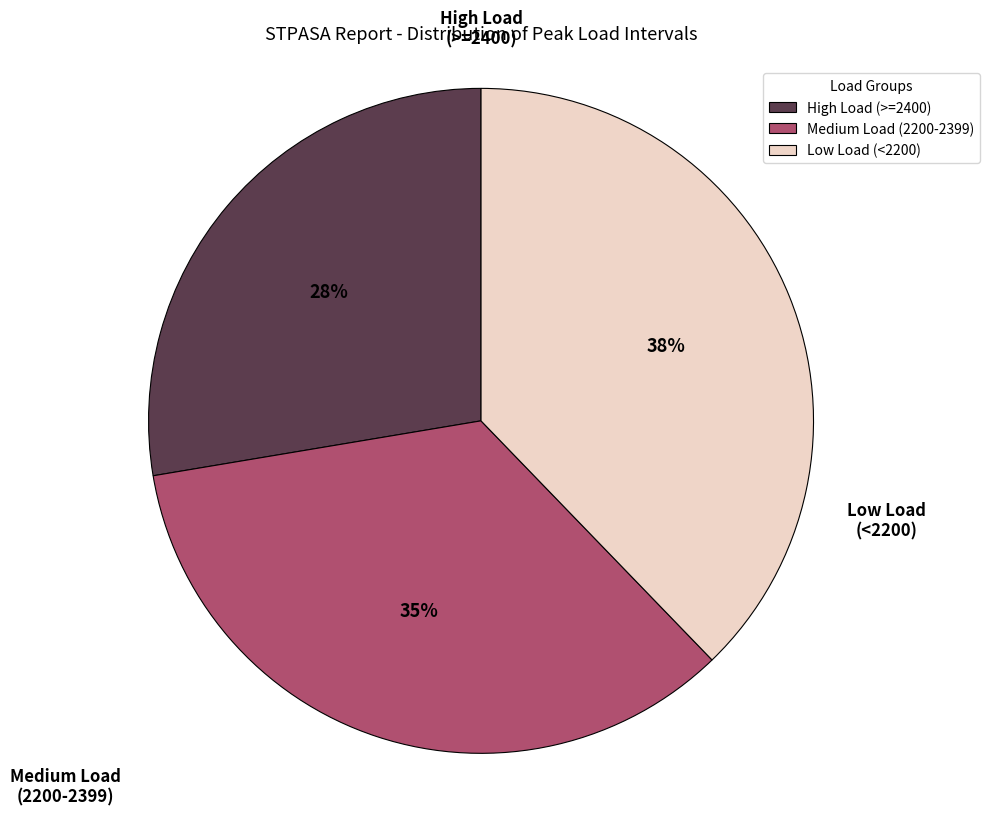

To the nearest percent, what portion does Low Load (<2200) represent?

38%